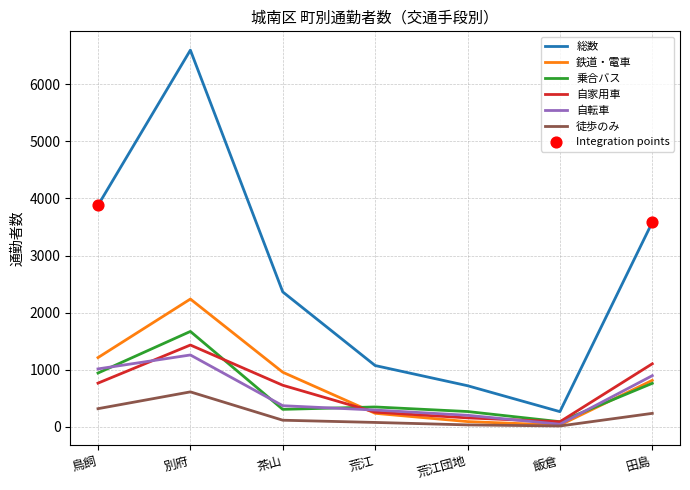

Which series has the largest total across all categories?

総数